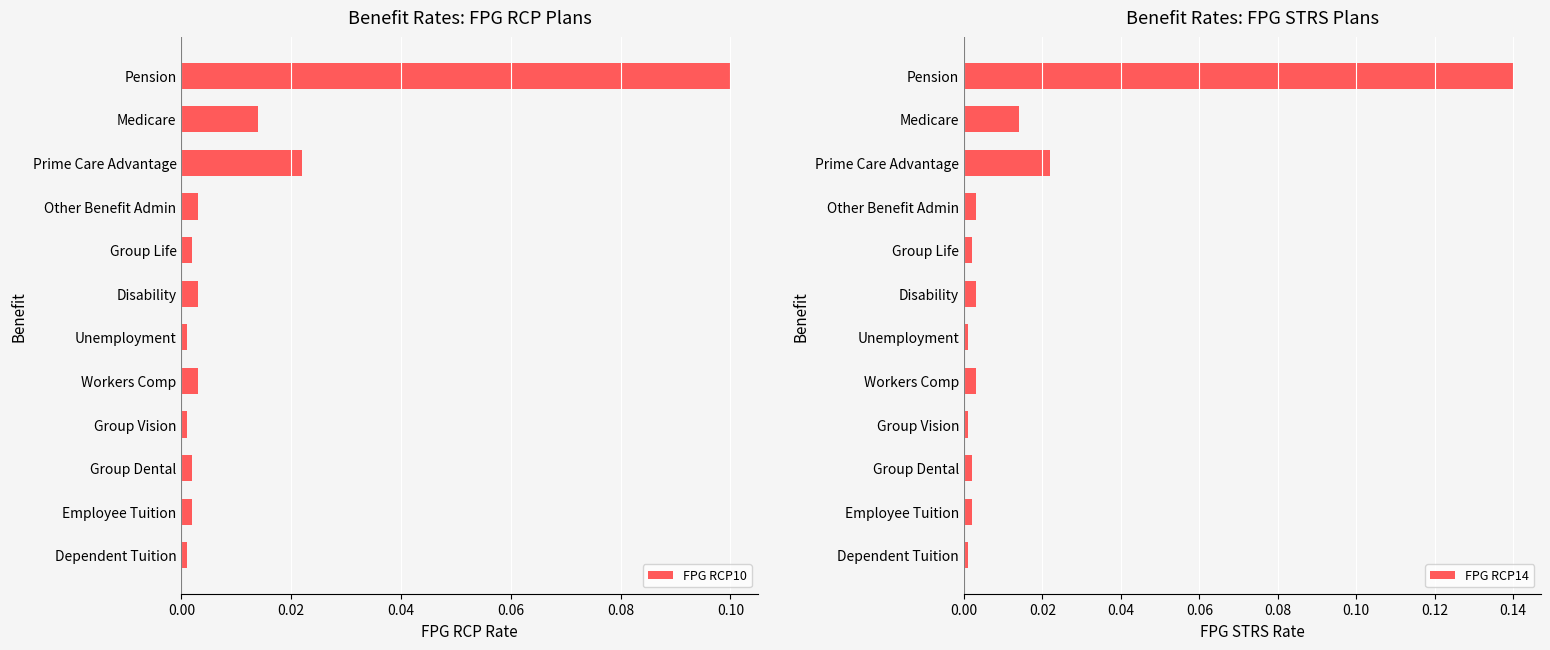

What are all the series names shown in the legend?

FPG RCP10, FPG RCP14